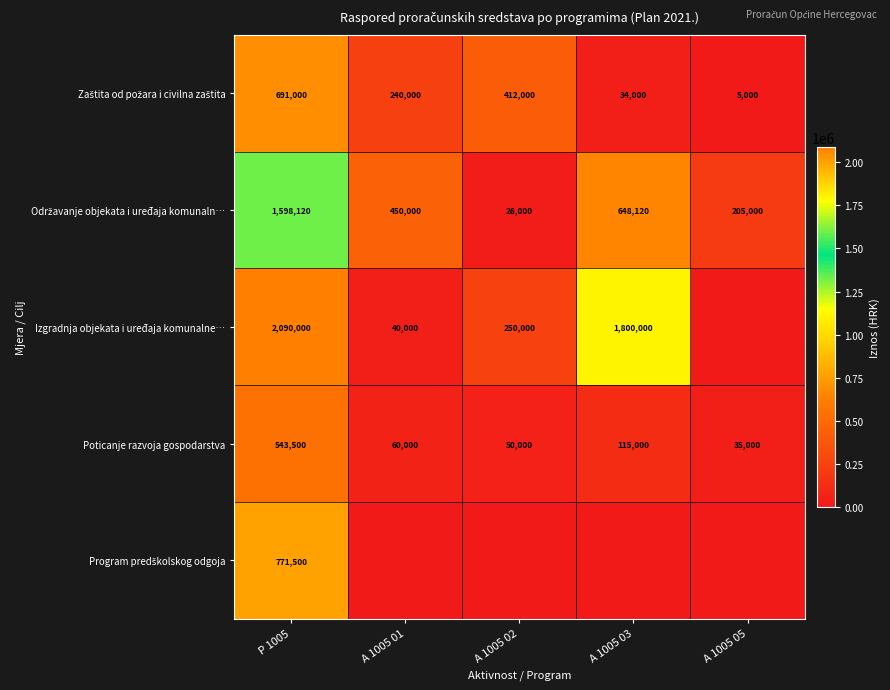

Rank the categories by Poticanje razvoja gospodarstva value from highest to lowest.

P 1005, A 1005 03, A 1005 01, A 1005 02, A 1005 05